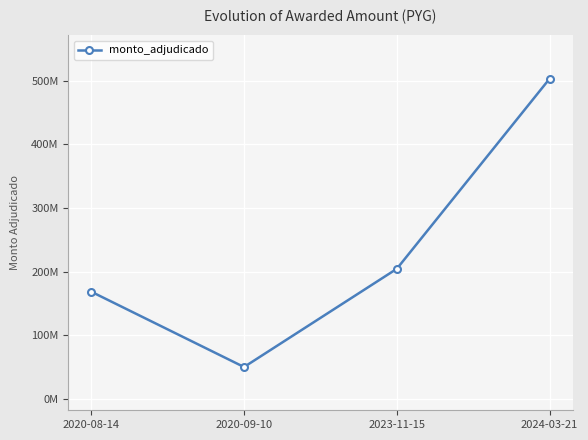

What is the label of the 1st point from the right?

2024-03-21